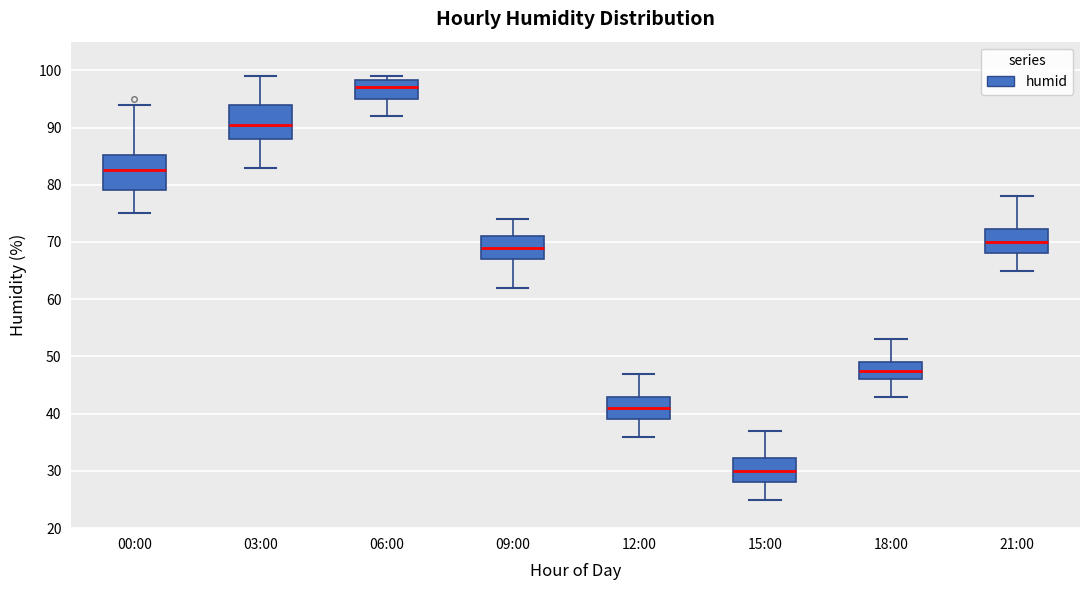

Reading left to right, transcribe this box plot: for each box, give where its median line is, the range the box spans, and where its two whiskers end, as read against the y-axis. The values are not printed on the chart, so give them approximately, as read against the axis.

00:00: median 83, box 79 to 85, whiskers 75 to 94
03:00: median 91, box 88 to 94, whiskers 83 to 99
06:00: median 97, box 95 to 98, whiskers 92 to 99
09:00: median 69, box 67 to 71, whiskers 62 to 74
12:00: median 41, box 39 to 43, whiskers 36 to 47
15:00: median 30, box 28 to 32, whiskers 25 to 37
18:00: median 48, box 46 to 49, whiskers 43 to 53
21:00: median 70, box 68 to 72, whiskers 65 to 78